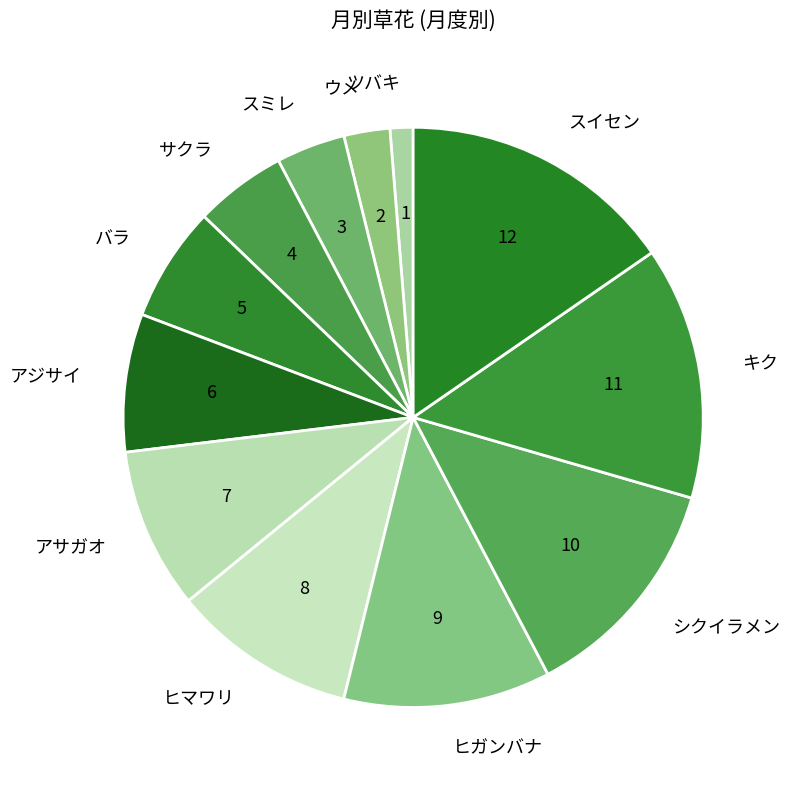

Rank the categories by value from lowest to highest.

ツバキ, ウメ, スミレ, サクラ, バラ, アジサイ, アサガオ, ヒマワリ, ヒガンバナ, シクイラメン, キク, スイセン